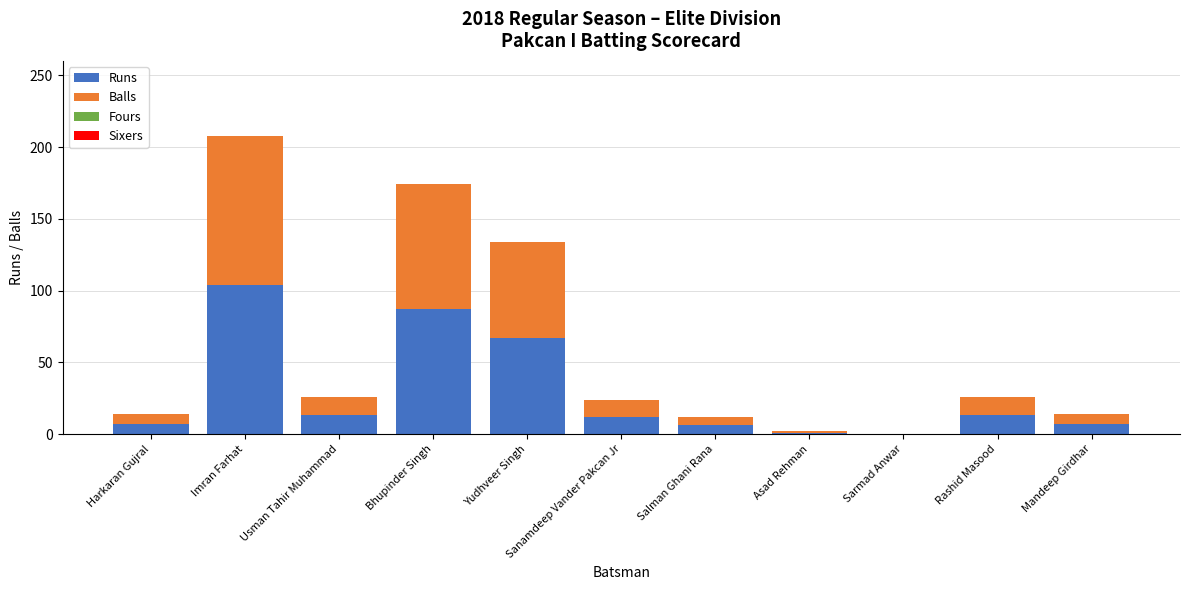

Are the bars grouped side by side (vs. stacked)?

No